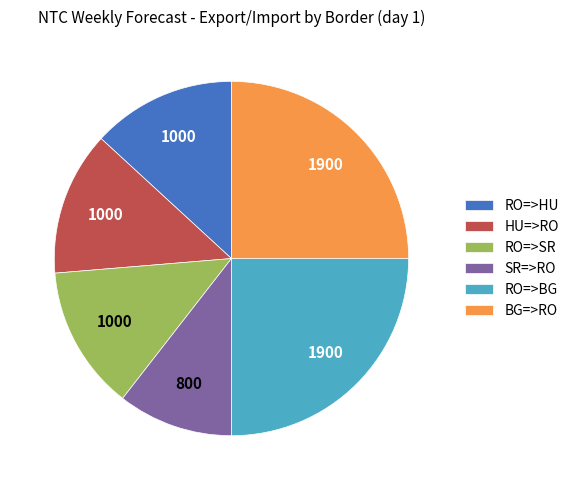

True or false: RO=>BG accounts for 25% of the total.

True